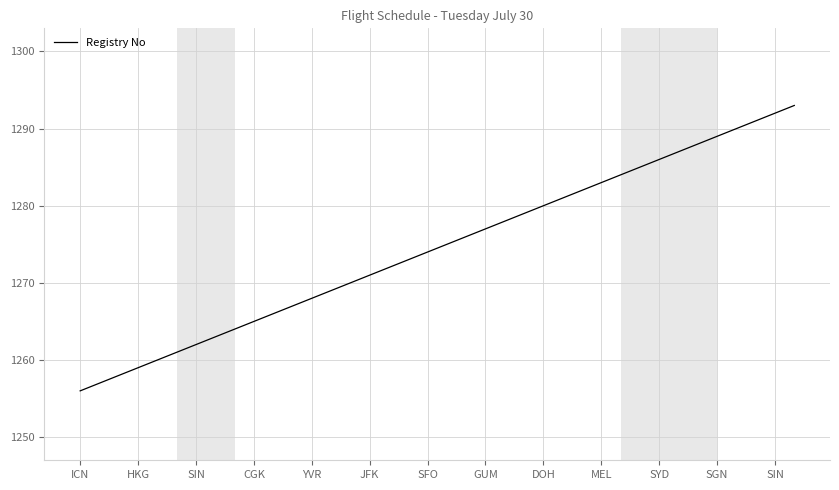

What is the minimum value shown in the chart?

1256